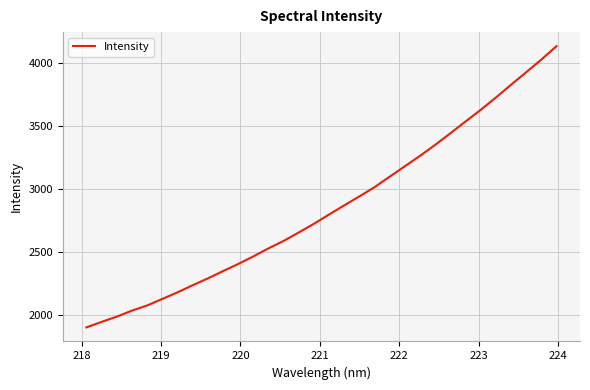

What is the minimum value shown in the chart?

1900.0